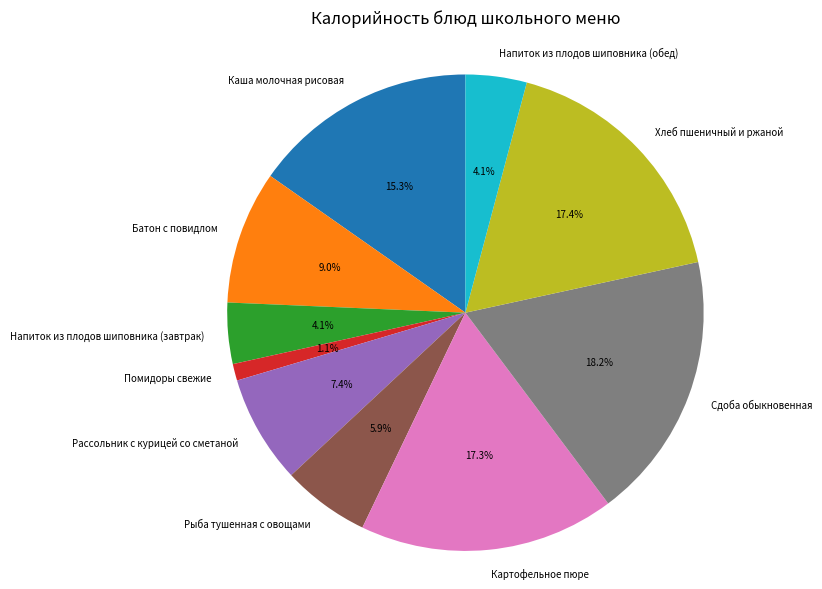

Approximately how many times larger is the value at Батон с повидлом compared to Картофельное пюре?

0.5